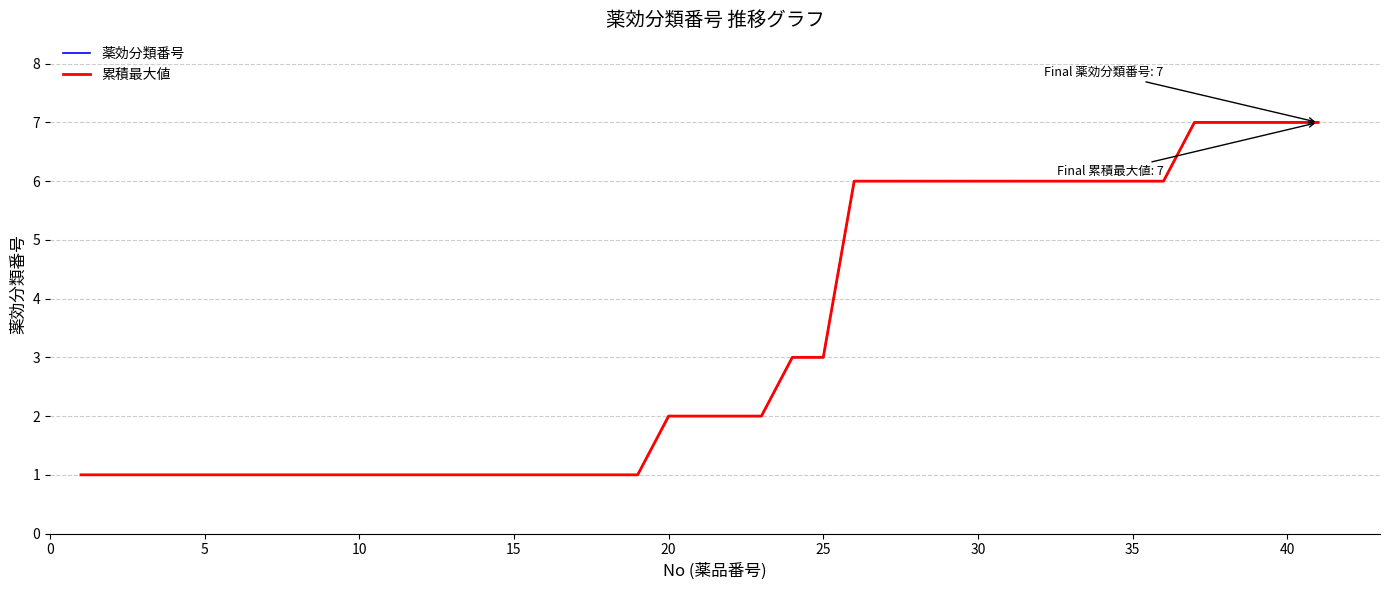

Is this an area chart (filled region under the line)?

No